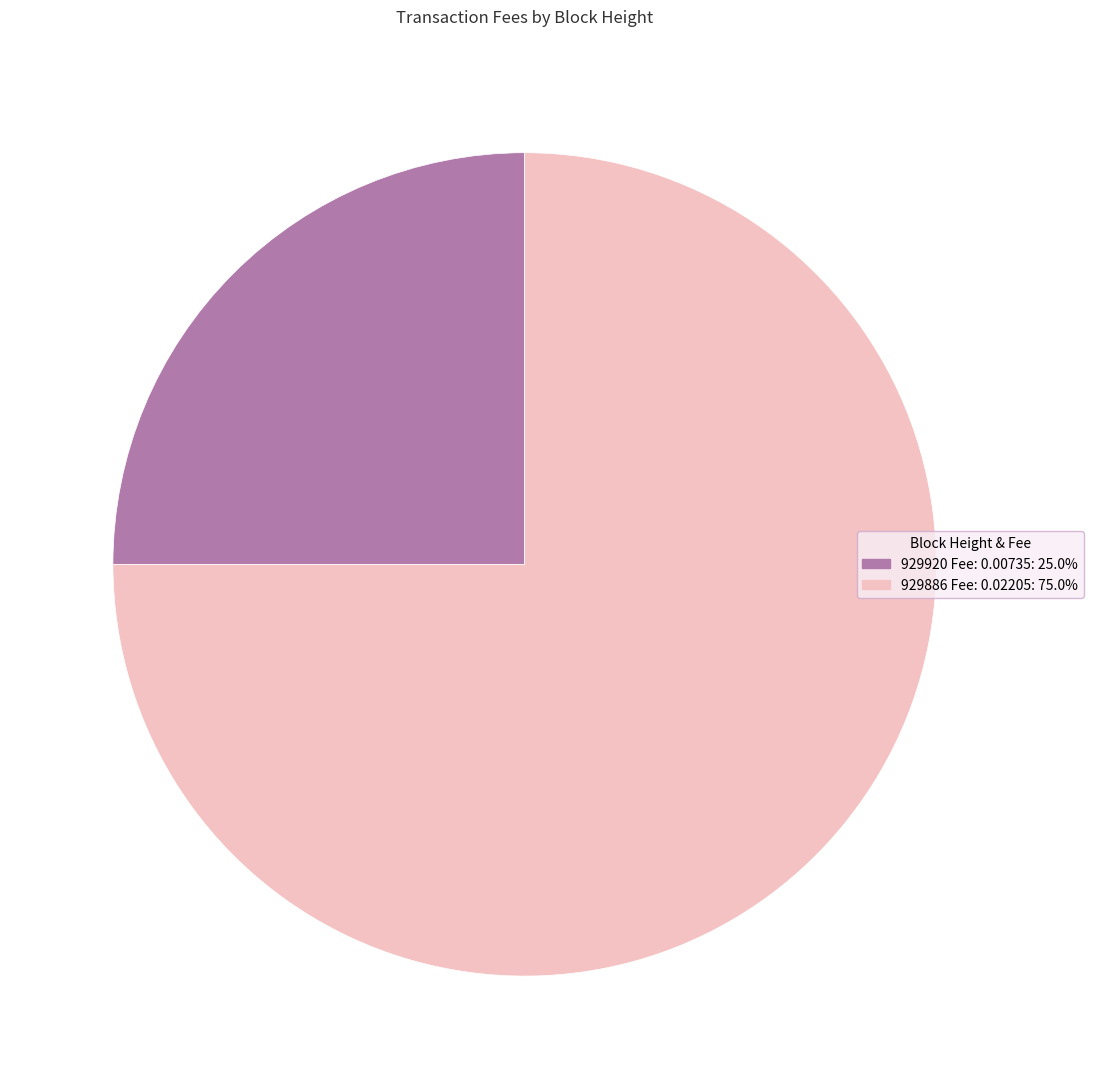

Rank the categories by value from highest to lowest.

929886, 929920